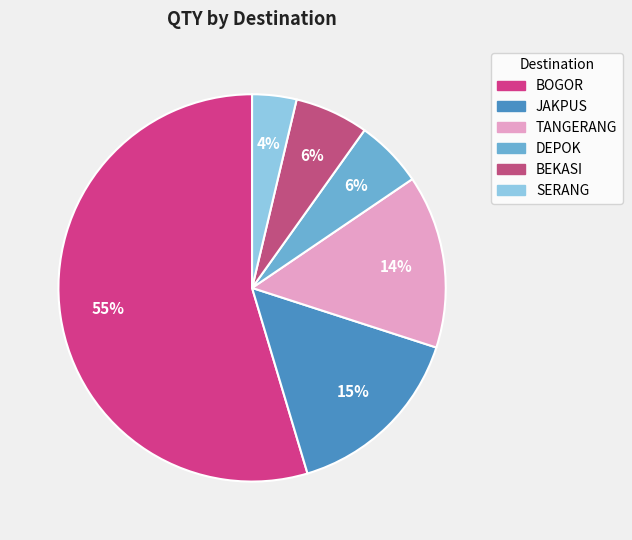

How many segments does this pie chart have?

6